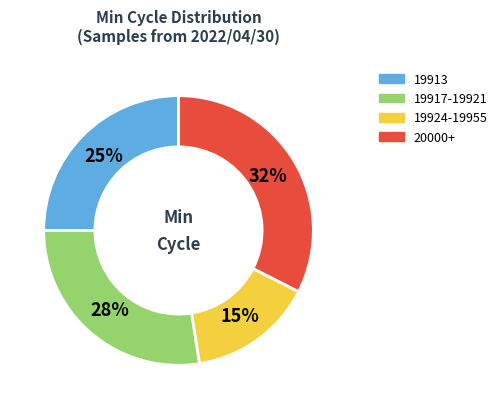

Is it true that 19917-19921 is 17% of the pie?

False